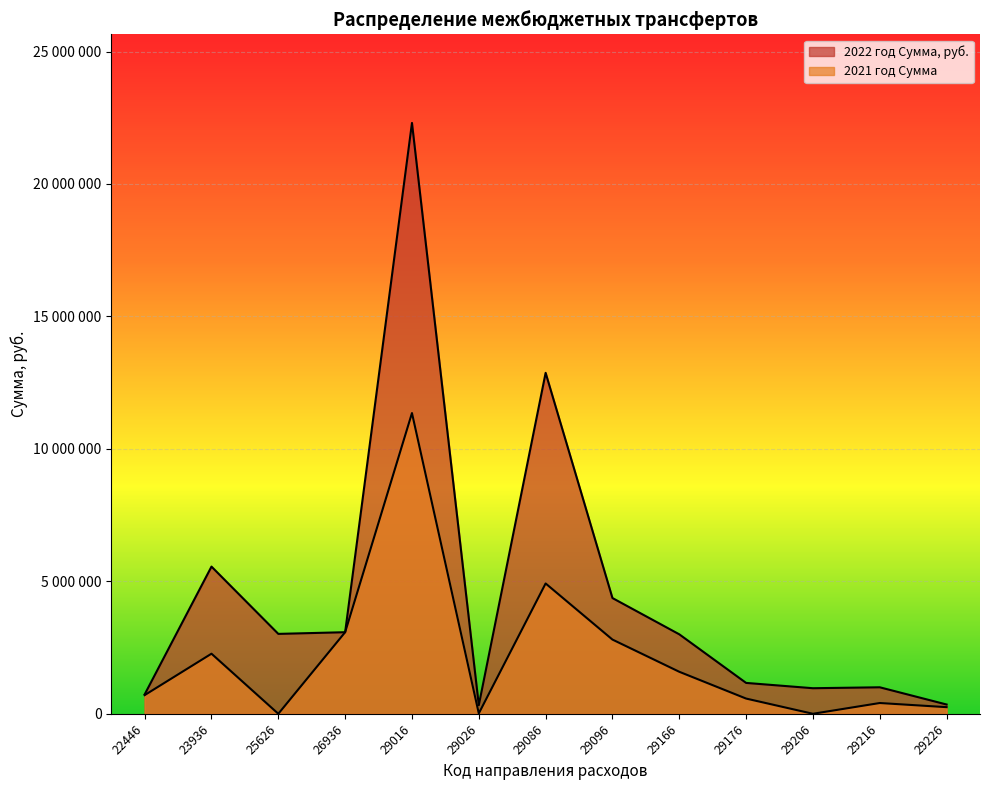

True or false: 2022 год Сумма, руб. and 2021 год Сумма intersect in this chart.

False